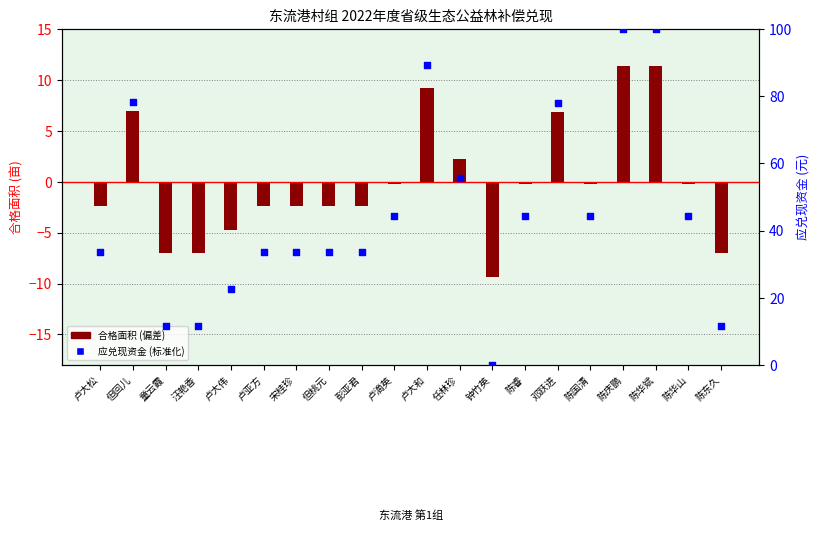

Which series has the widest spread of Y values?

应兑现资金 (标准化)